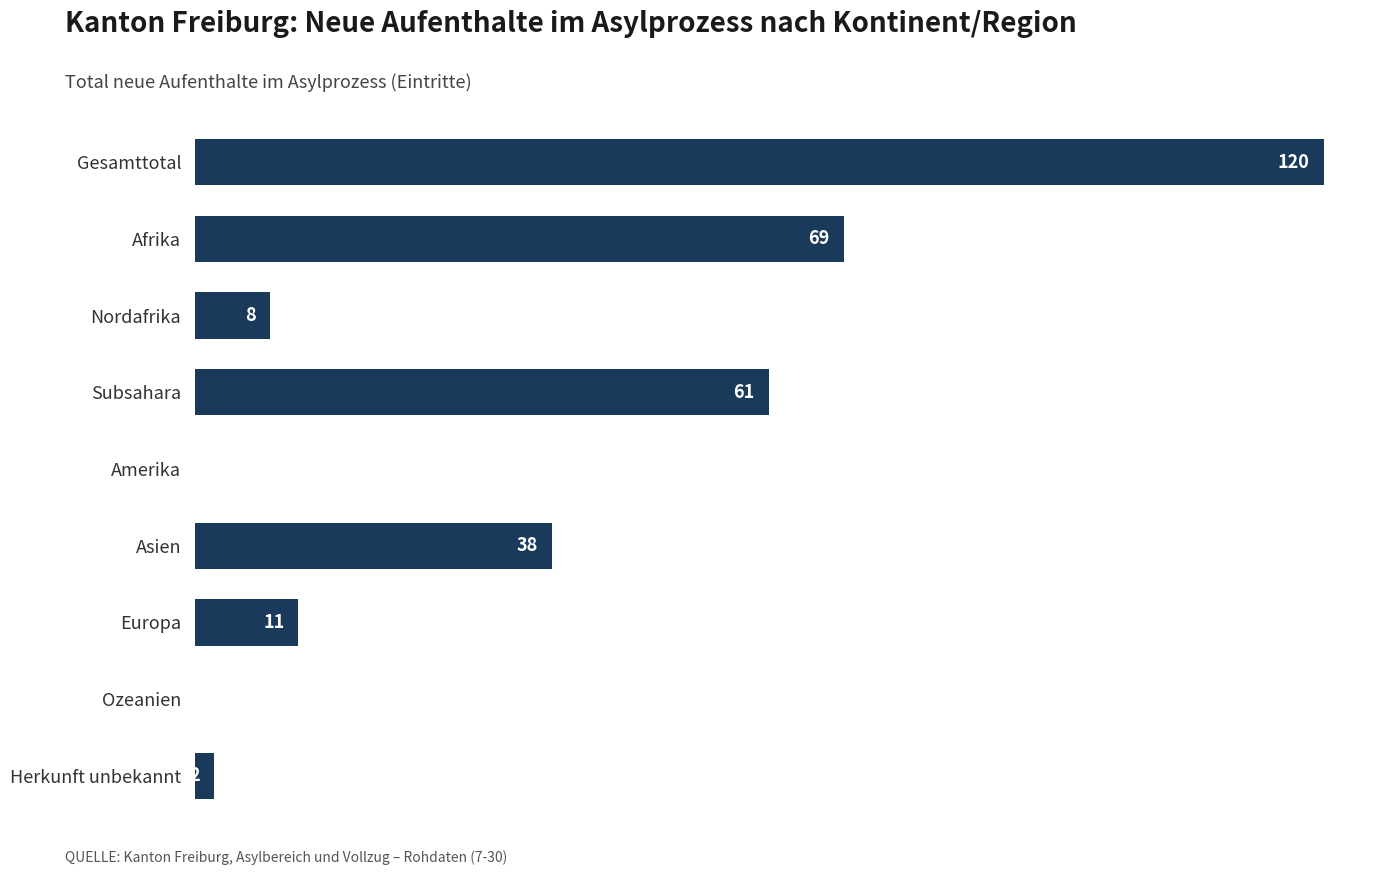

Between Amerika and Asien, which is larger?

Asien